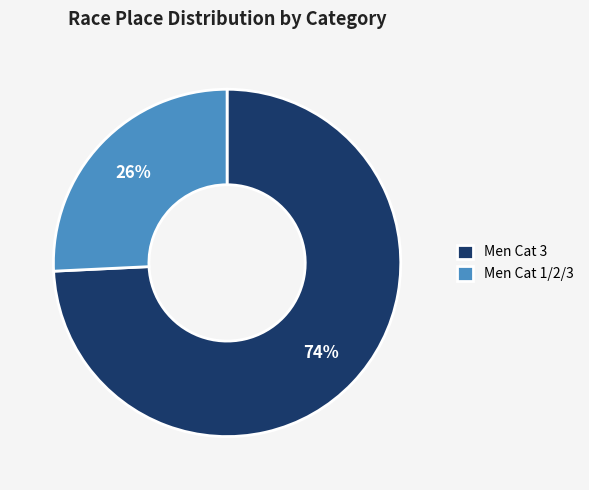

To the nearest percent, what percentage of the pie is Men Cat 1/2/3?

26%